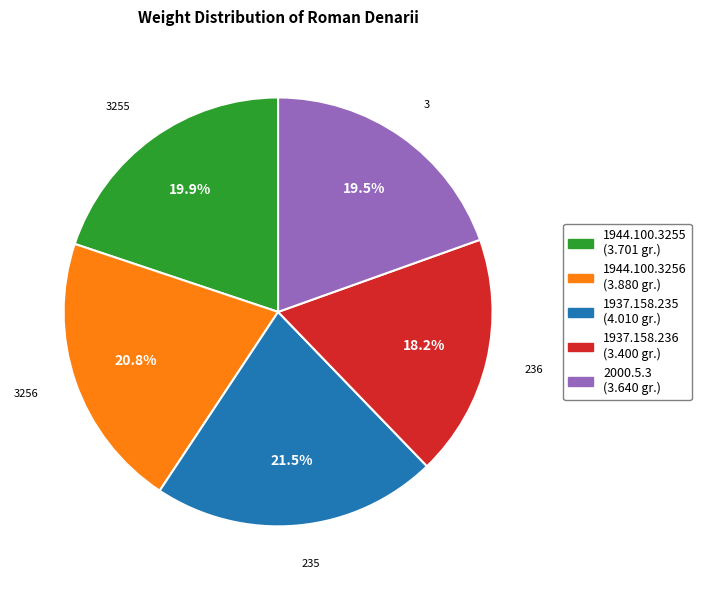

What is the ratio of the value at 1937.158.235 to the value at 1944.100.3256?

1.0